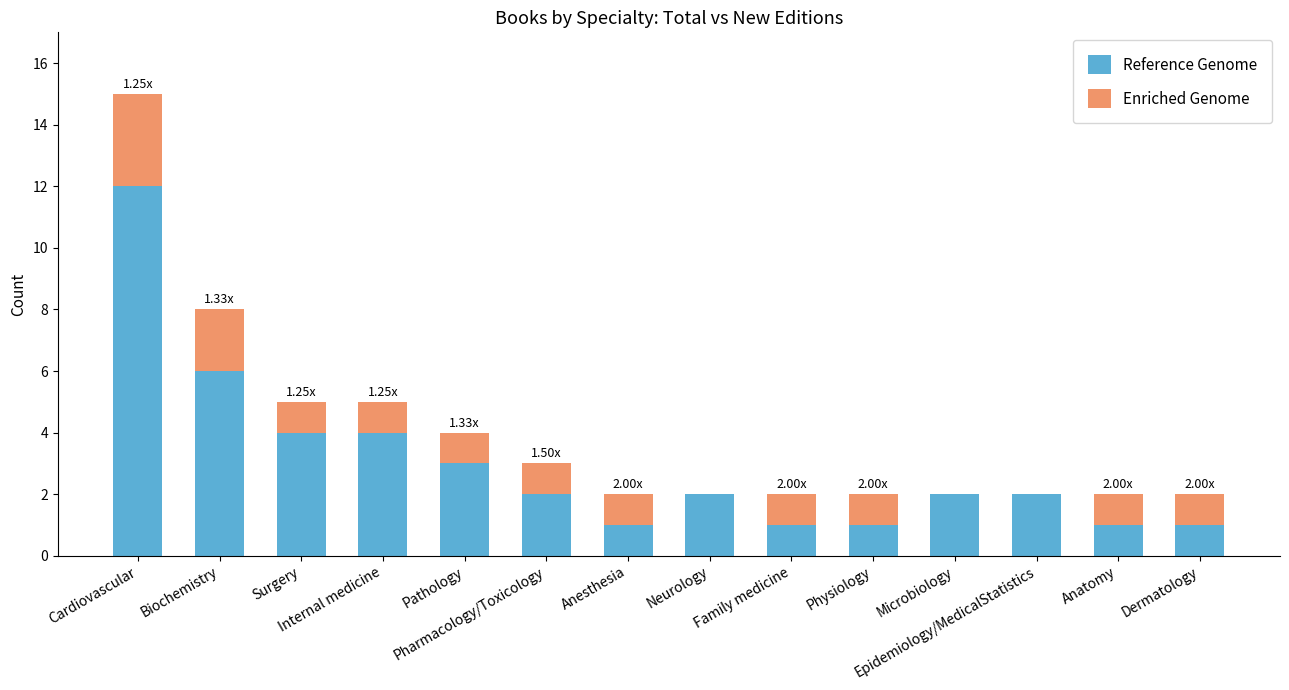

How many data points does each series have?

14